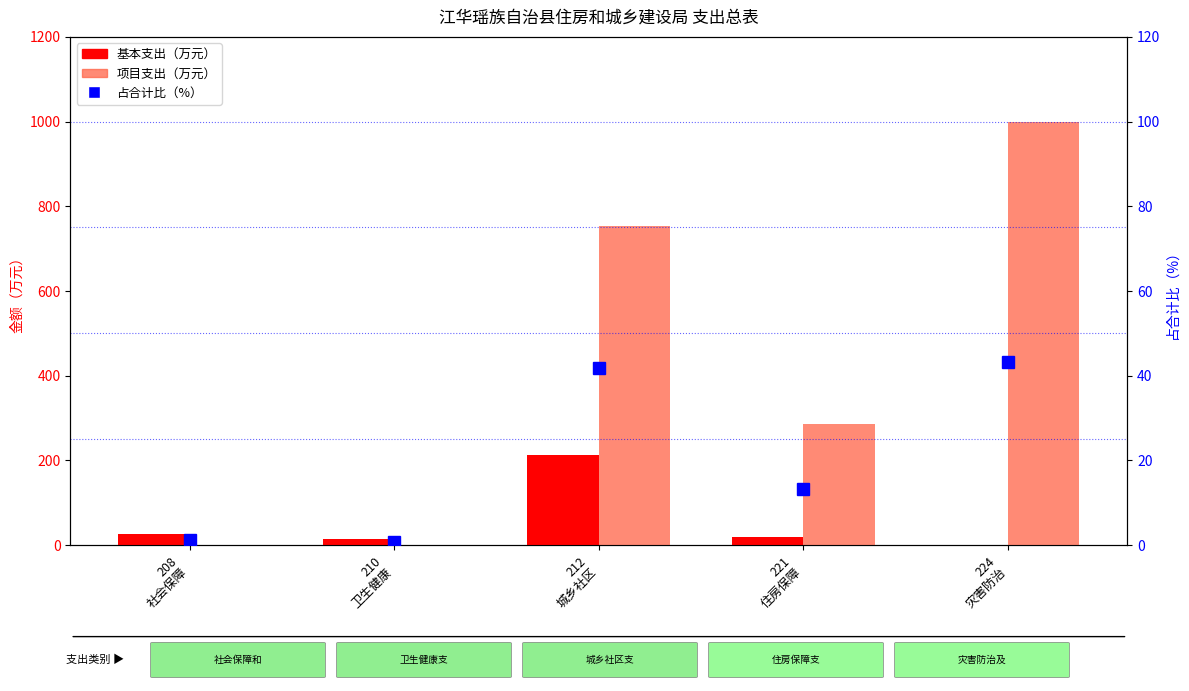

What is the difference between the highest and lowest values at 208
社会保障?

27.1